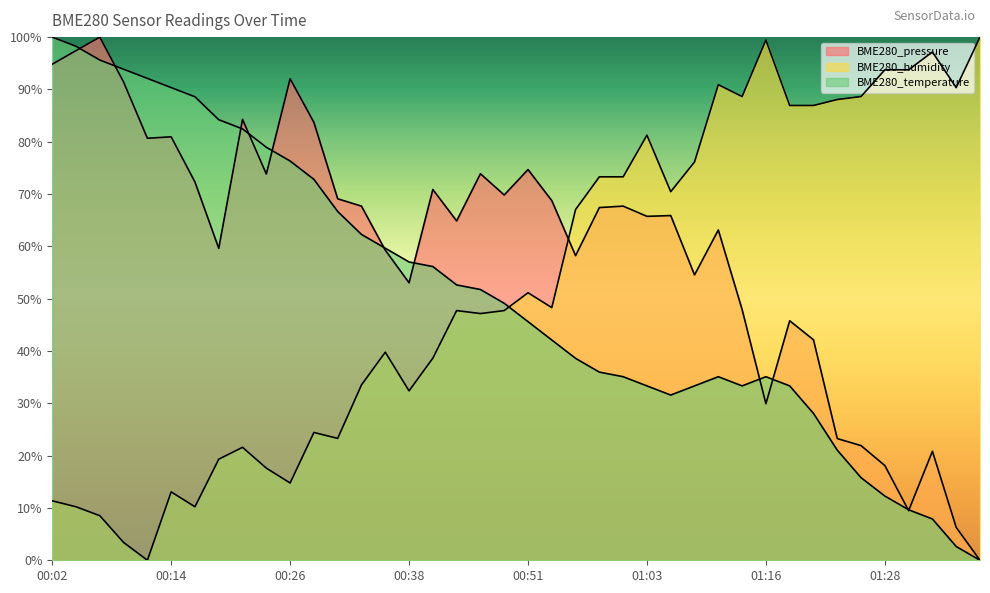

What is the value of the BME280_temperature point at the 18th from the left?

52.6